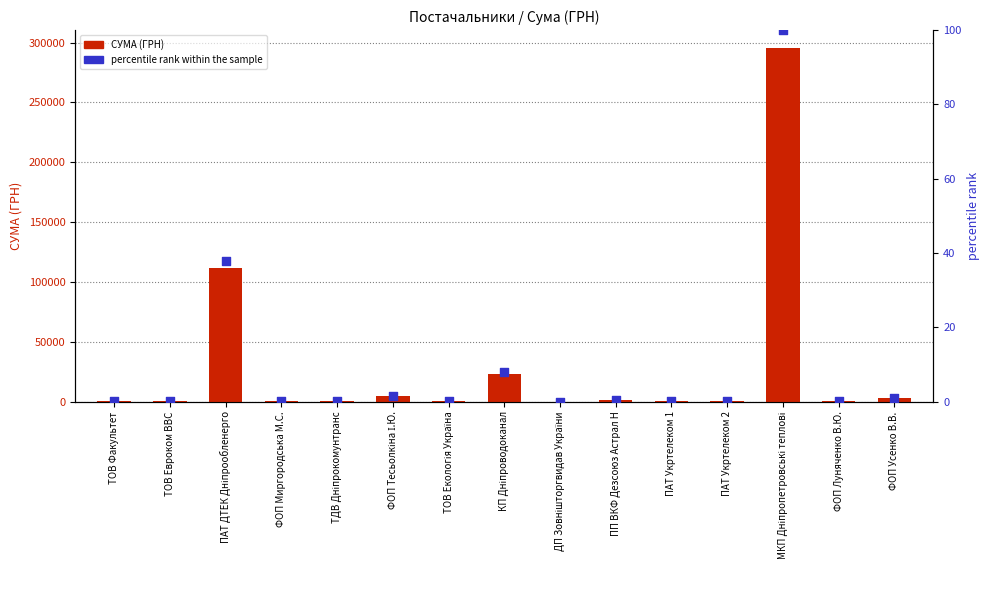

Which series has the largest Y range (max minus min)?

СУМА (ГРН)